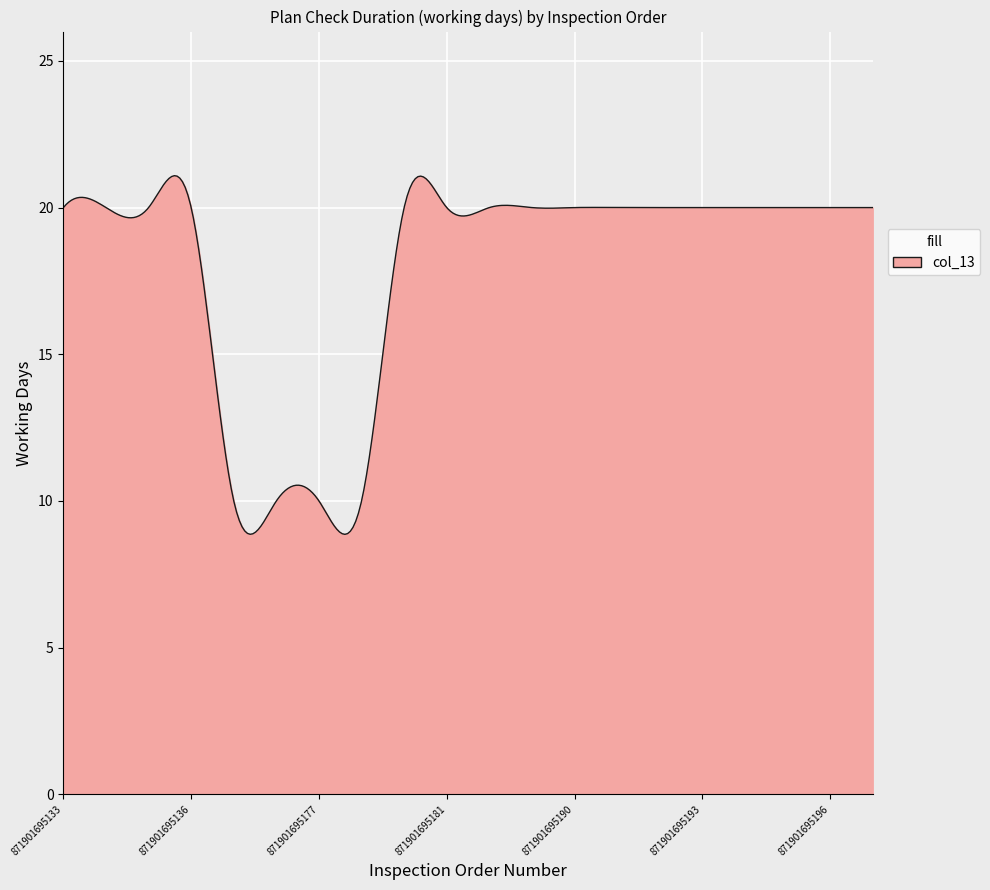

What is the difference between the maximum and minimum values?

12.2